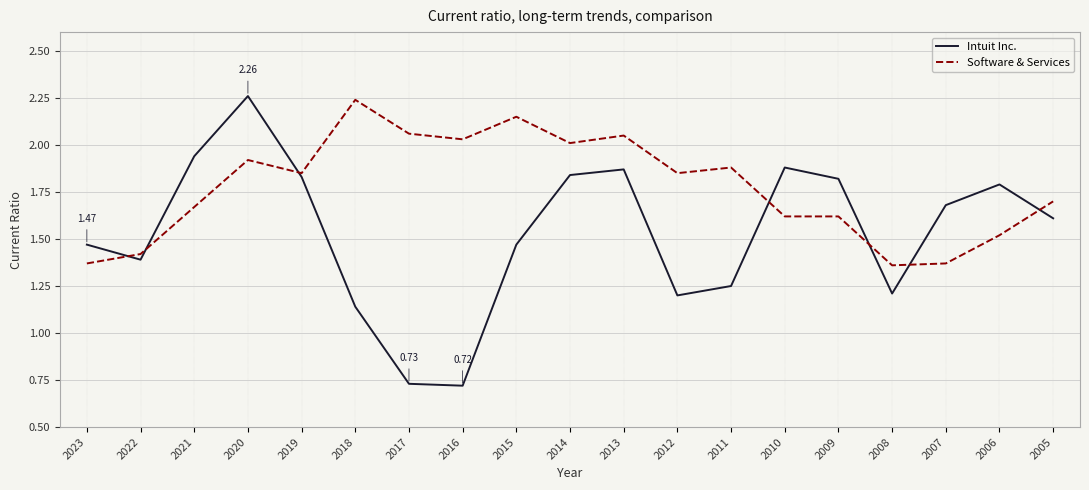

How many intersections are there between Intuit Inc. and Software & Services?

7